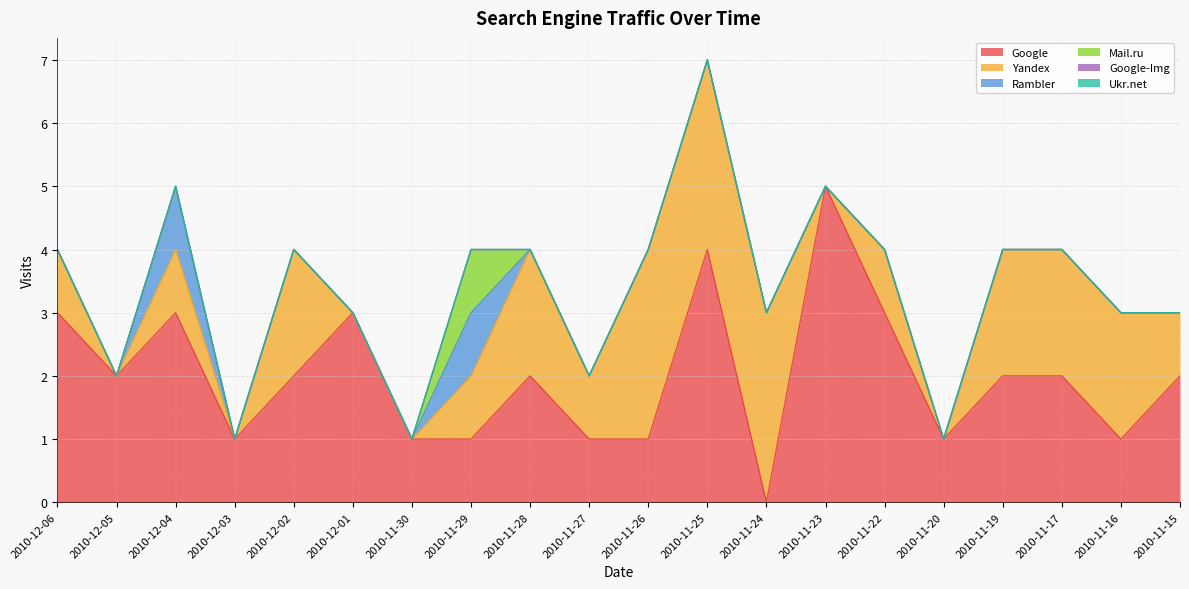

At which label is Google-Img closest to 0?

2010-12-06